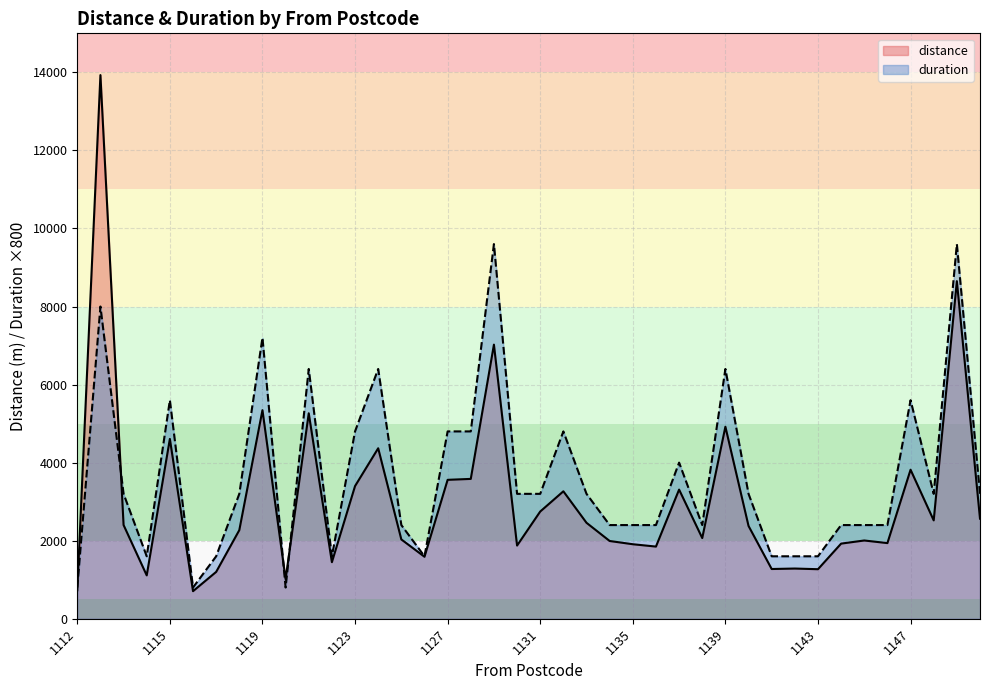

What is the value of the distance point at the 20th from the left?

1875